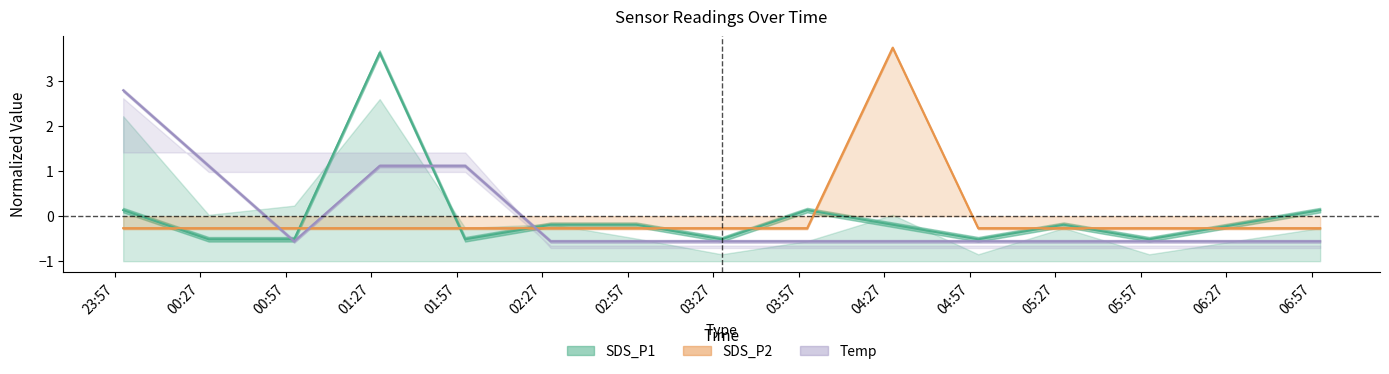

How many values in SDS_P1 are below zero?

11